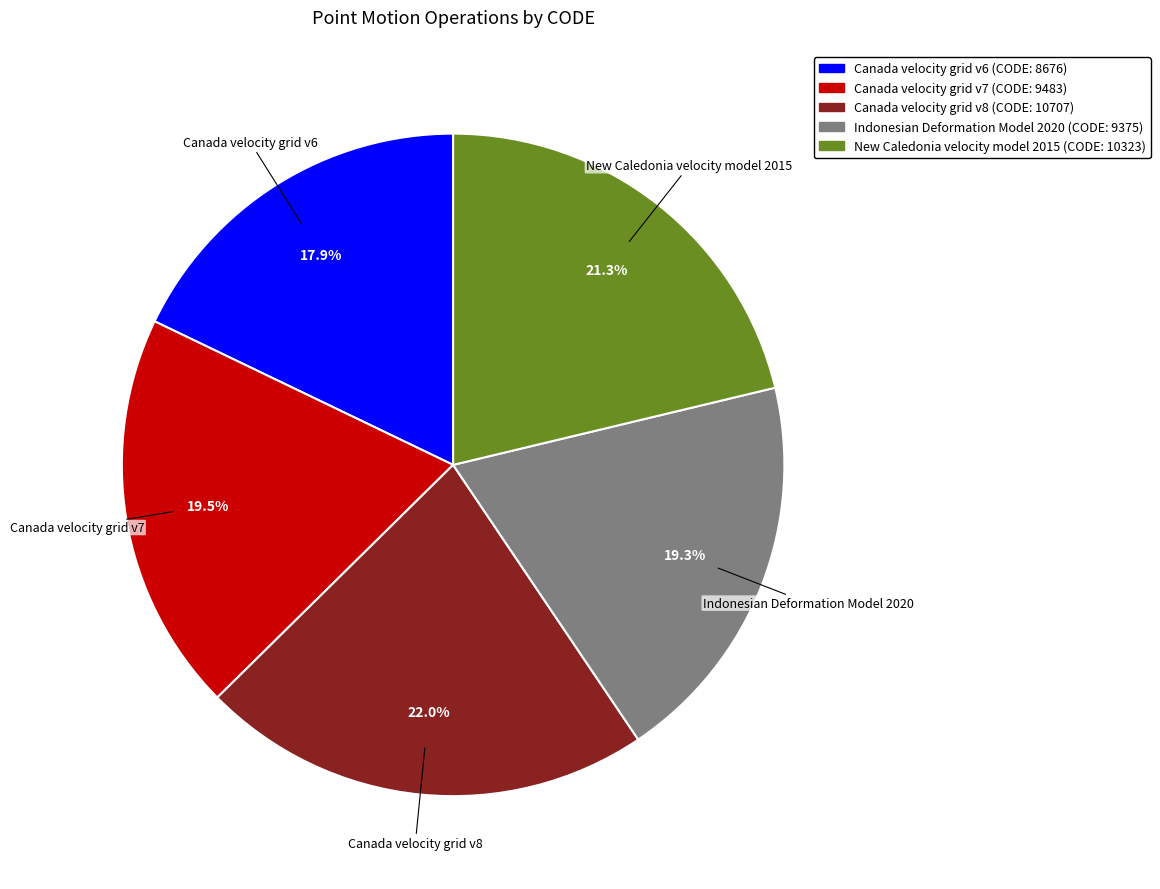

What percentage is the Canada velocity grid v8 slice, to the nearest percent?

22%